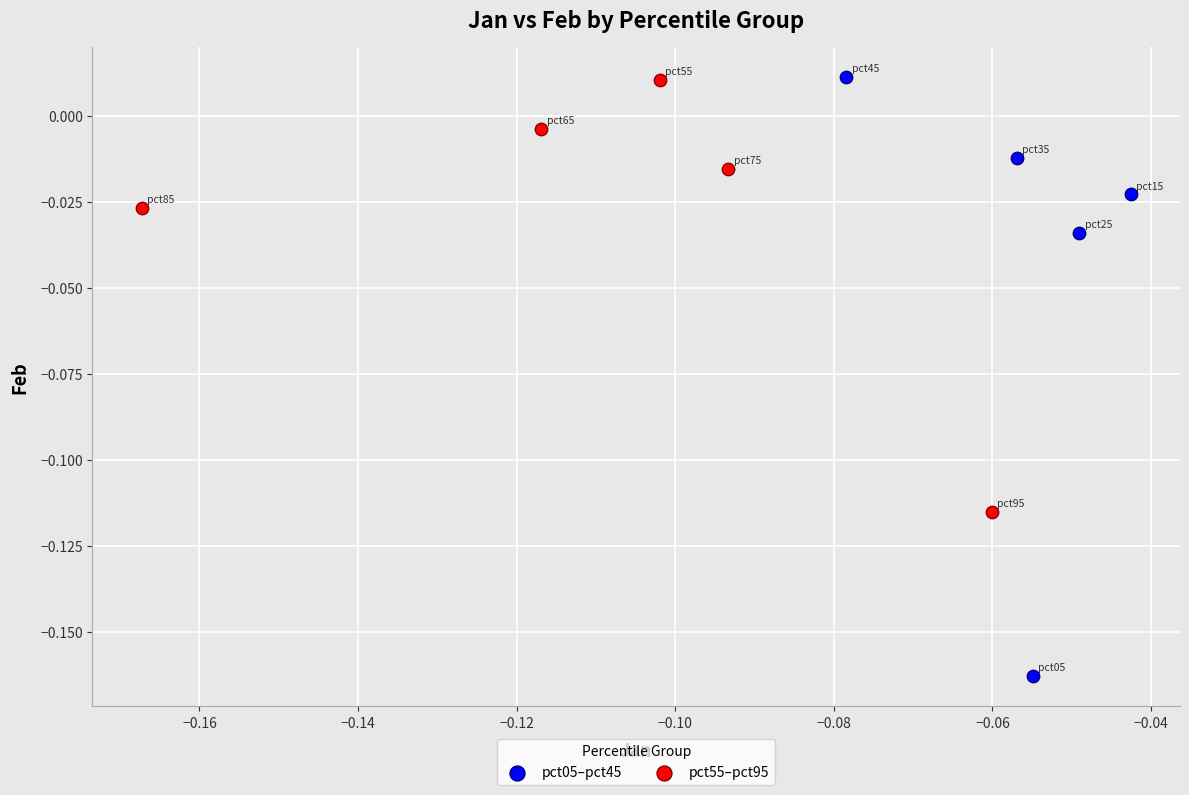

Which series has the widest spread of Y values?

pct05–pct45